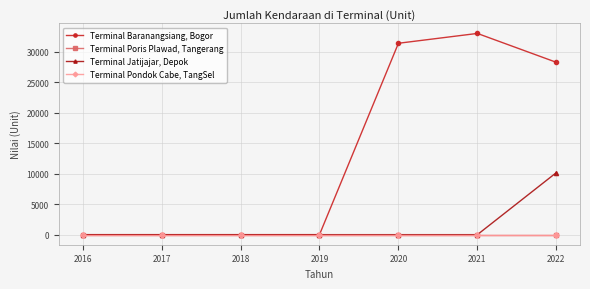

Reading left to right, extract all data points from this chart.

Terminal Baranangsiang, Bogor: 0	0	0	0	31429	33044	28302
Terminal Poris Plawad, Tangerang: 0	0	0	0	0	0	0
Terminal Jatijajar, Depok: 0	0	0	0	0	0	10183
Terminal Pondok Cabe, TangSel: 0	0	0	0	0	0	0